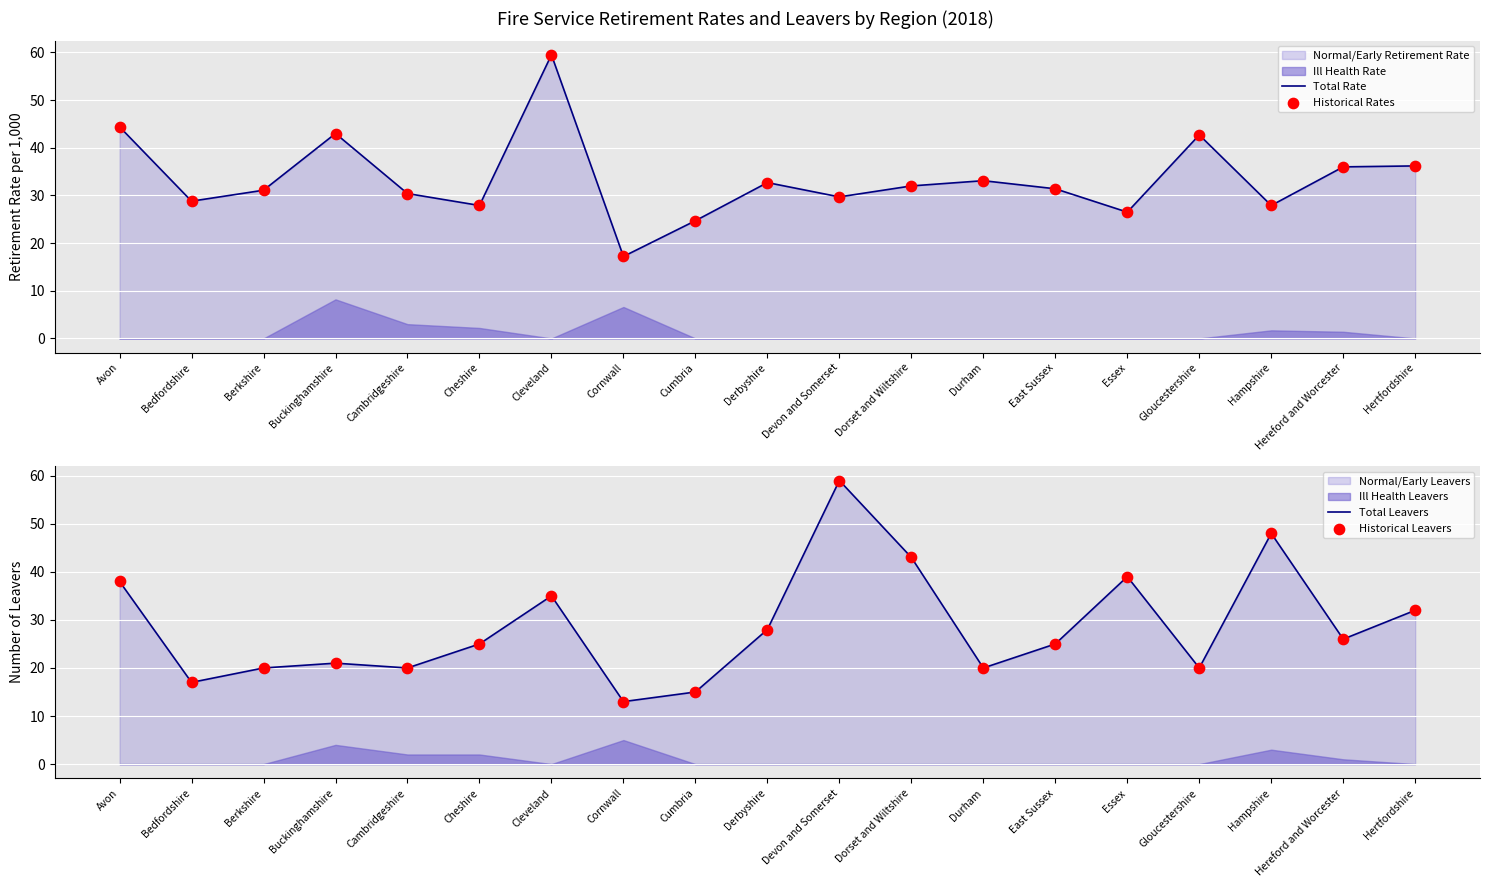

What is the total value across all series at Hereford and Worcester?

124.0